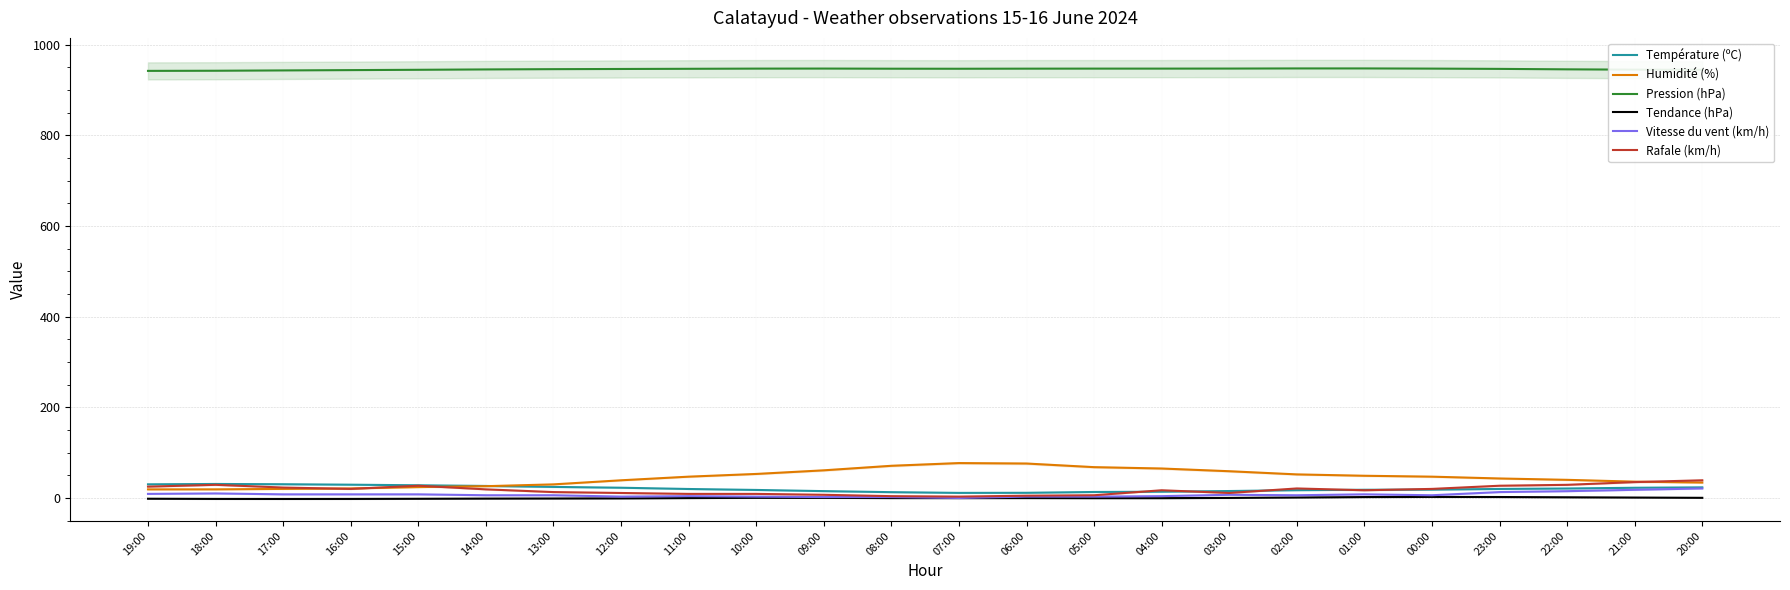

What is the total value across all series at 11:00?

1026.6